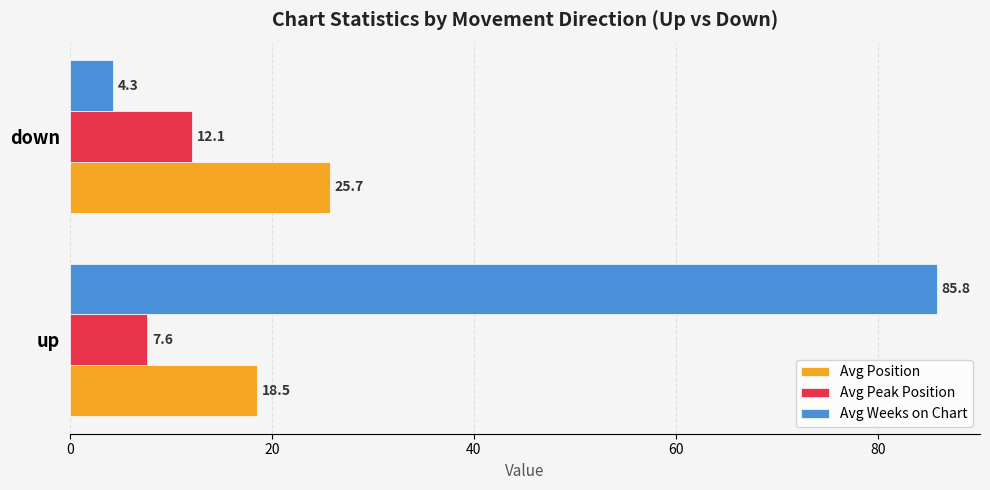

List the series in order of their overall mean, lowest first.

Avg Peak Position, Avg Position, Avg Weeks on Chart